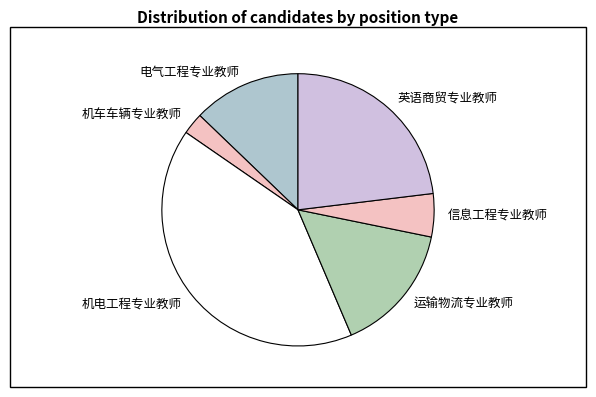

Which has a higher value, 运输物流专业教师 or 英语商贸专业教师?

英语商贸专业教师